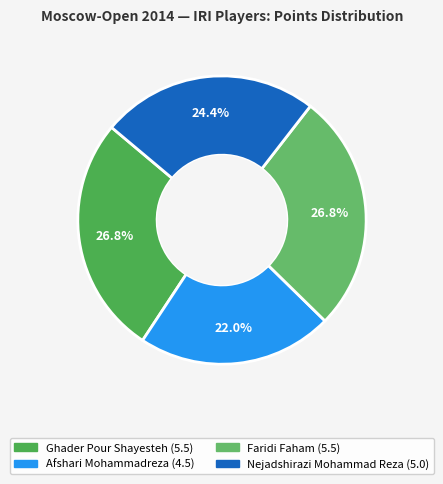

What is the smallest slice in the pie chart?

Afshari Mohammadreza